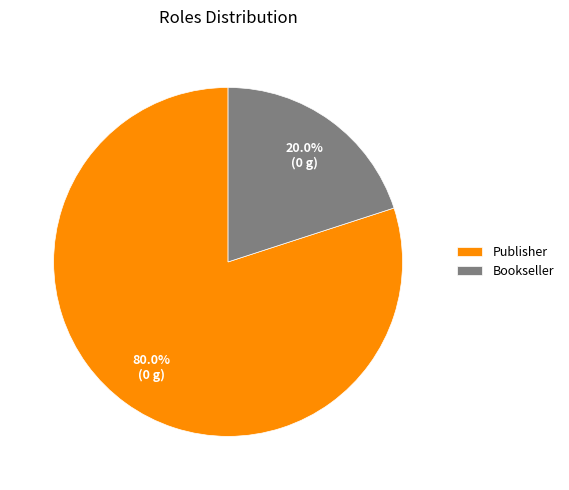

To the nearest percent, what is the average slice percentage?

50%